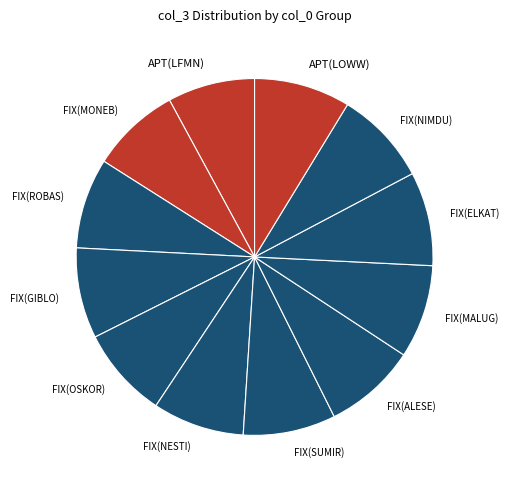

Is it true that FIX(ROBAS) is 18% of the pie?

False